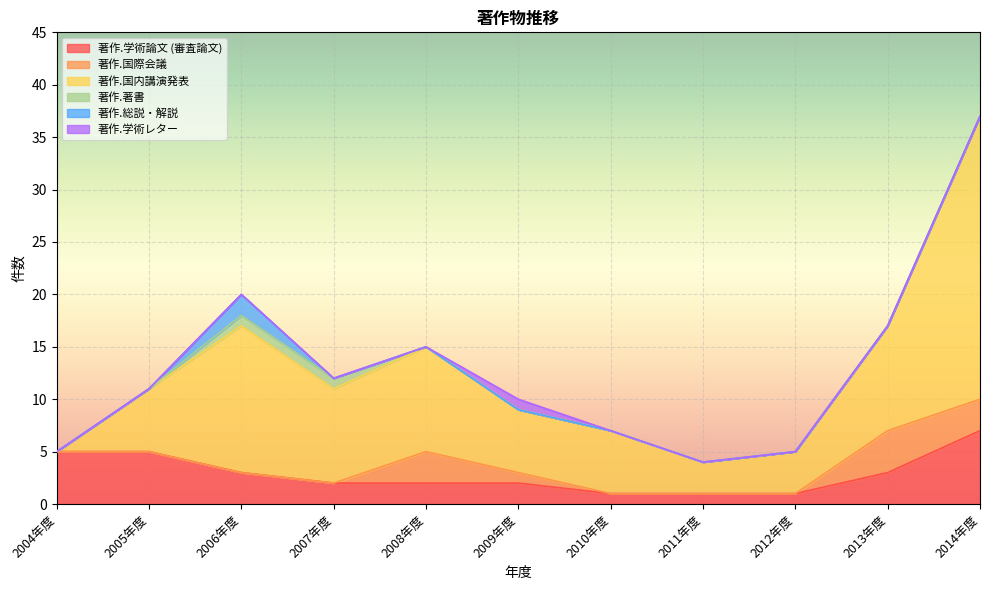

How many values in the 著作.国内講演発表 series exceed 6?

5